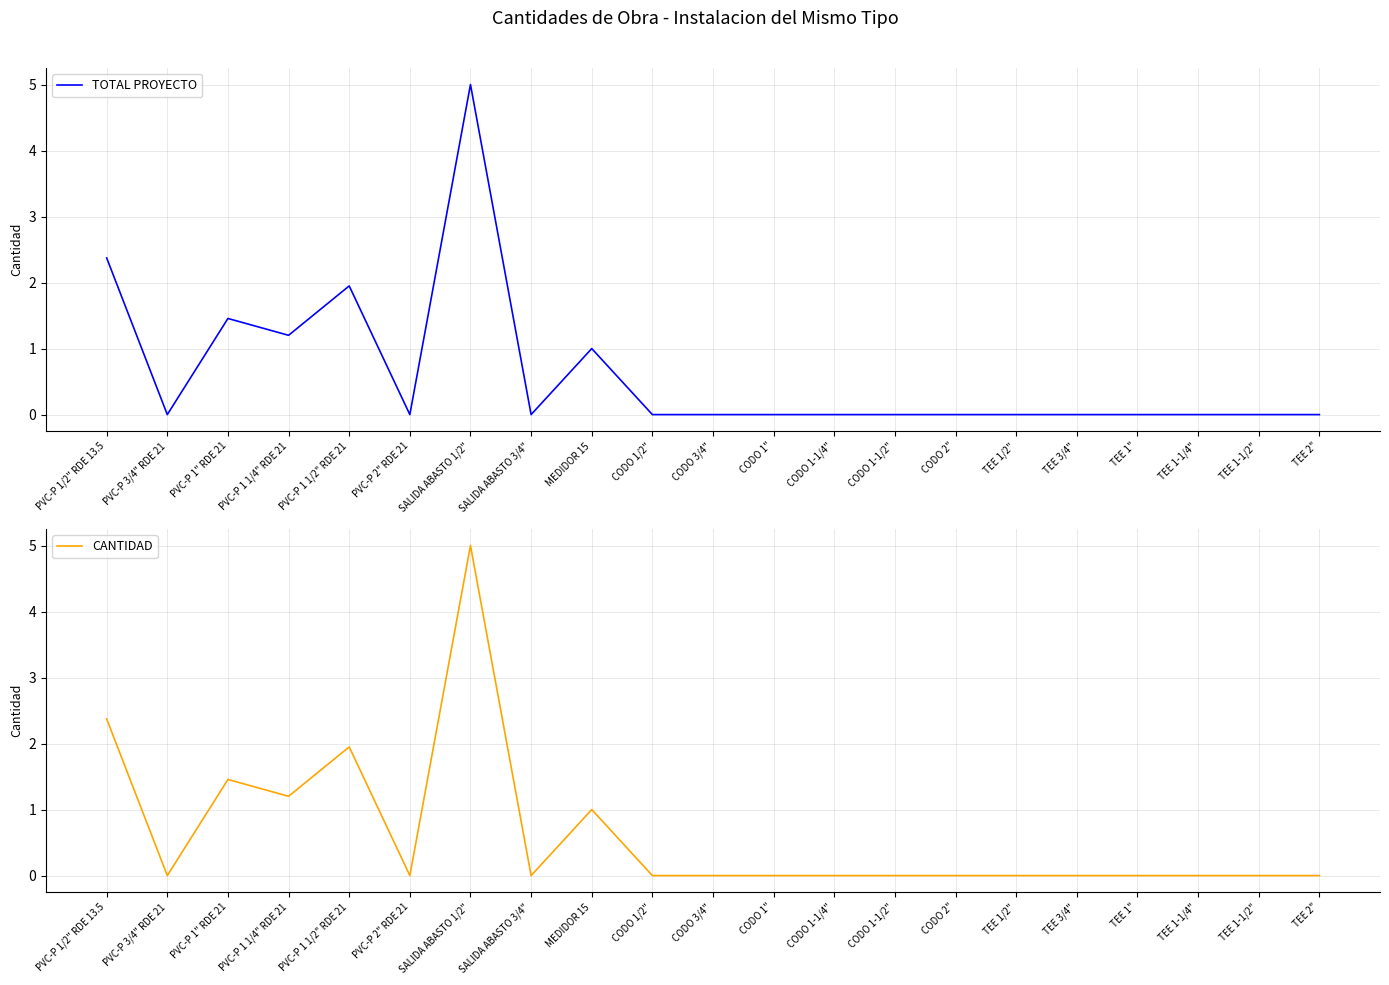

What is the greatest value displayed?

5.0